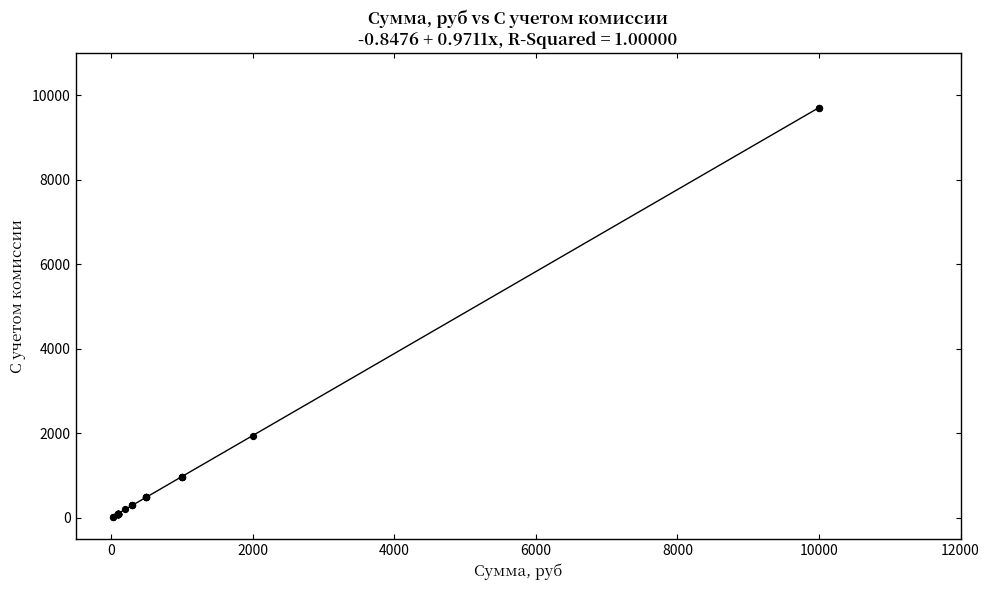

What Y value in the scatter plot is closest to 4868?

1942.0